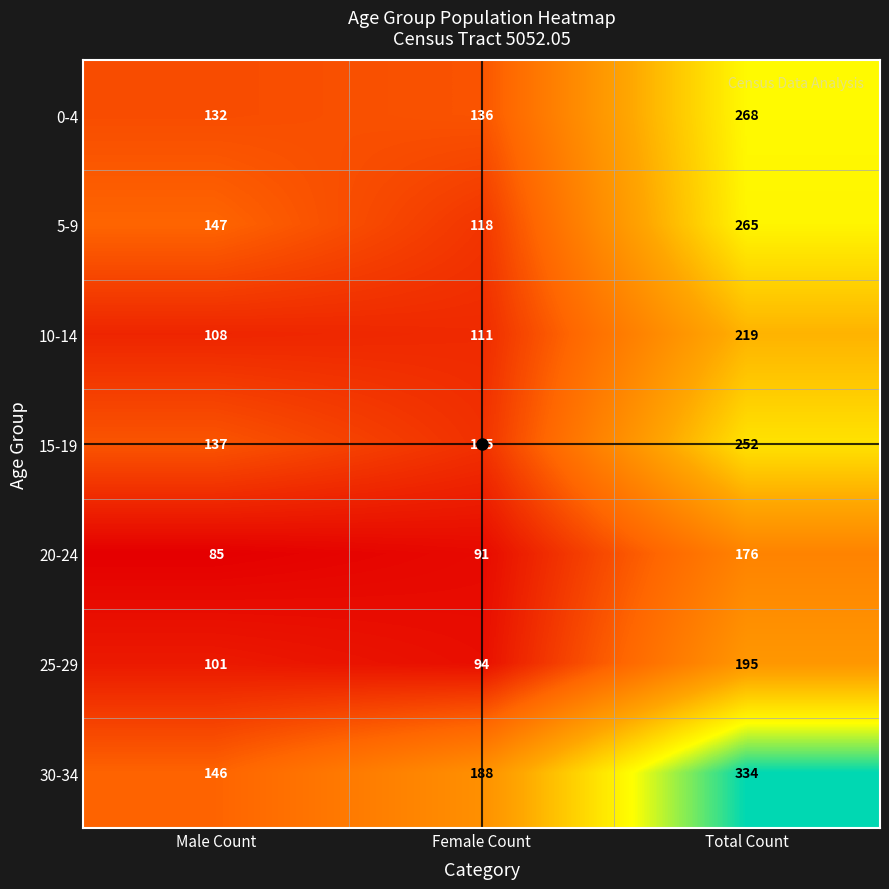

The value of 15-19 at Male Count is 192. True or false?

False